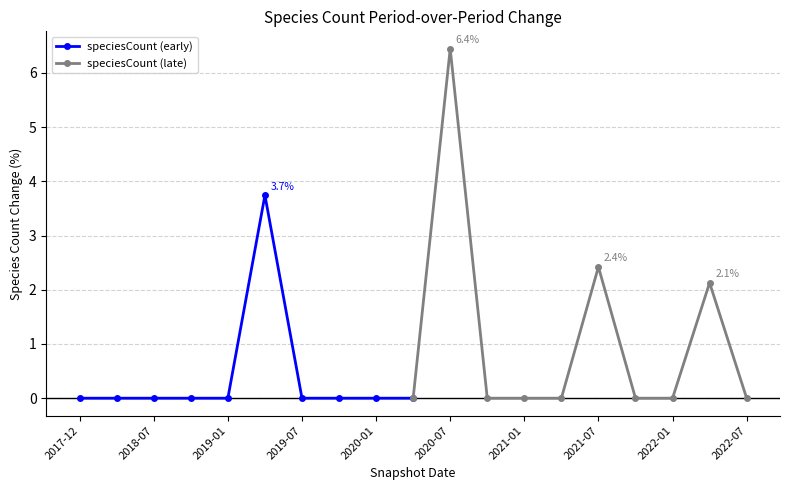

The value of speciesCount (early) at 2017-12 is 0.0. True or false?

True